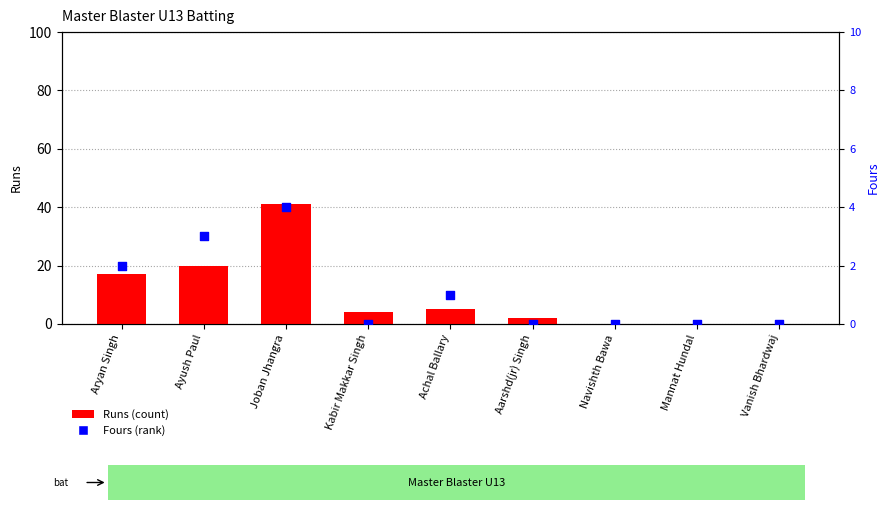

Which series has the largest total across all categories?

Runs (count)